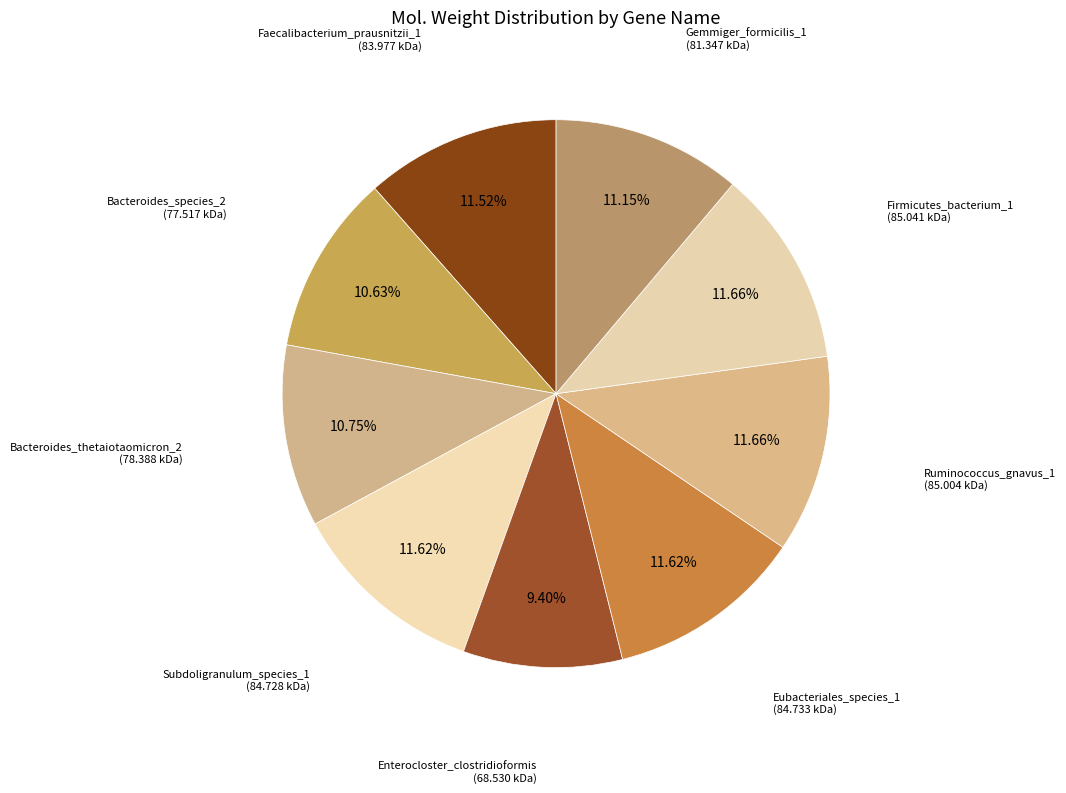

How many segments does this pie chart have?

9